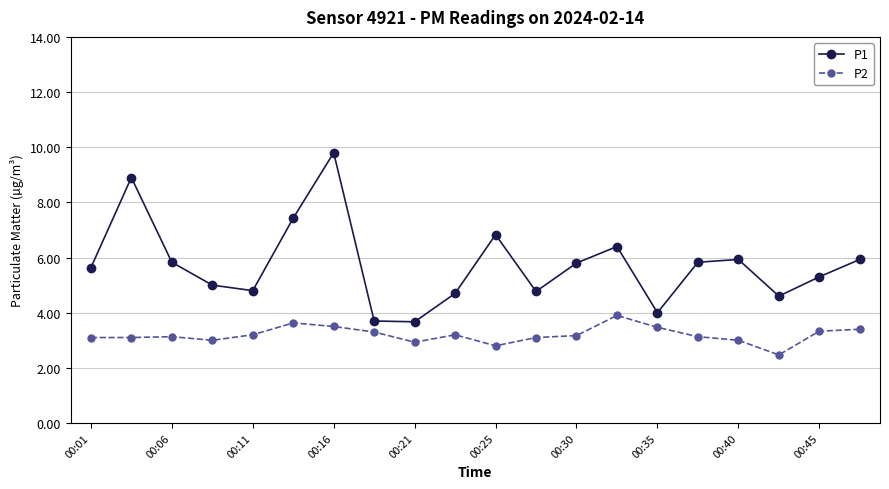

True or false: P2 has more than 0 interior local peaks.

True